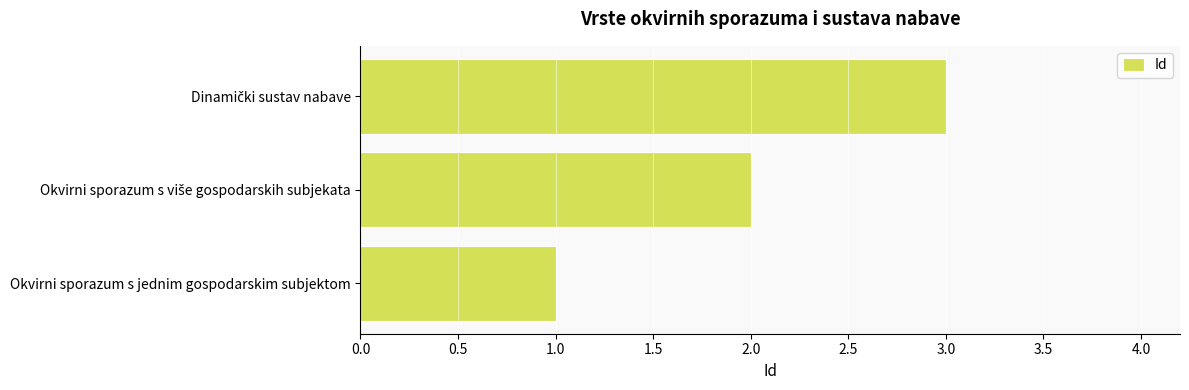

How many values are between 1 and 3?

3